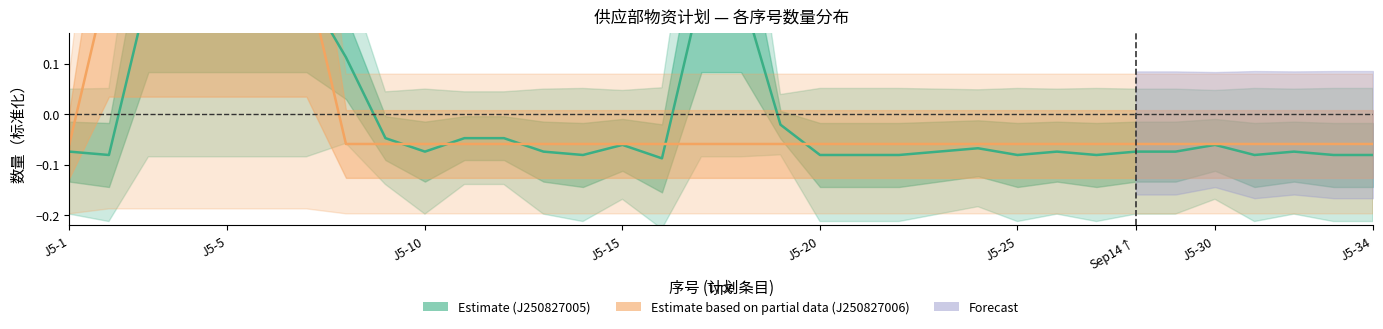

What is the difference between the maximum and minimum values in the J250827006 (周计划) series?

0.3